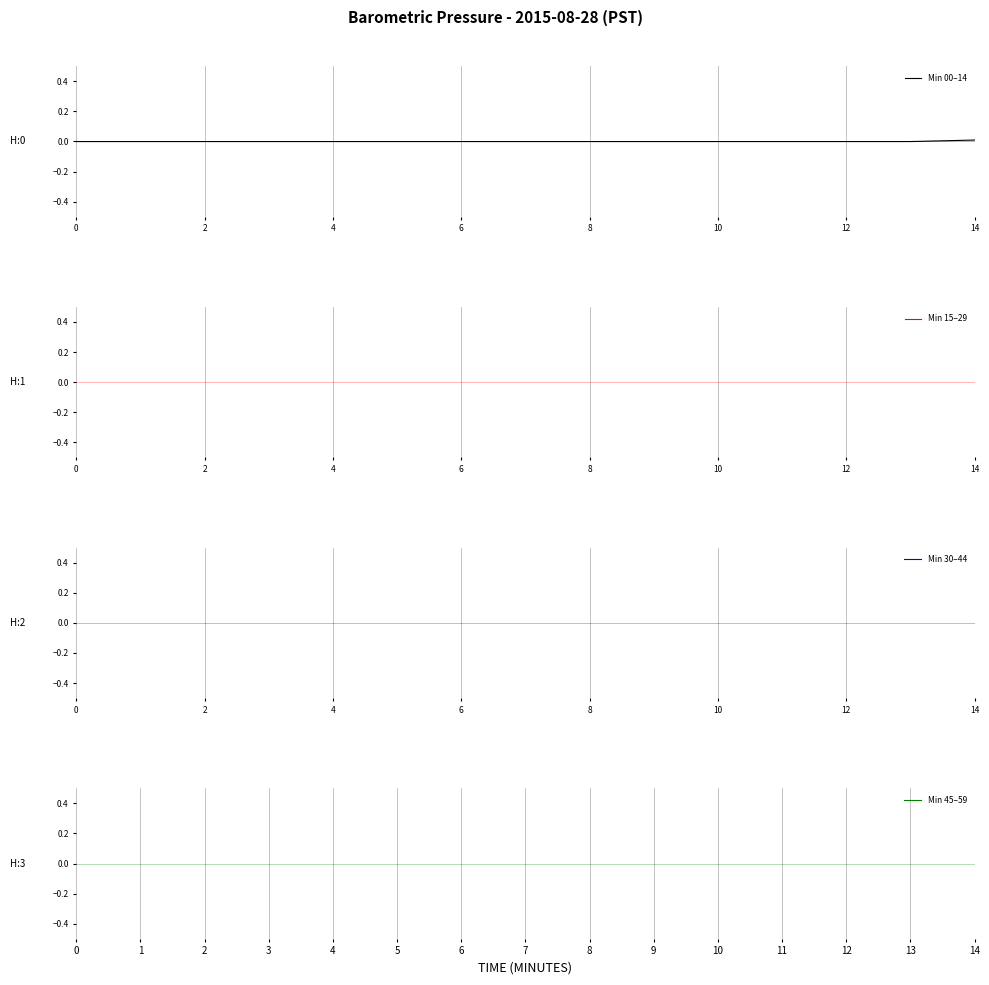

Which series has the largest total across all categories?

Min 30–44